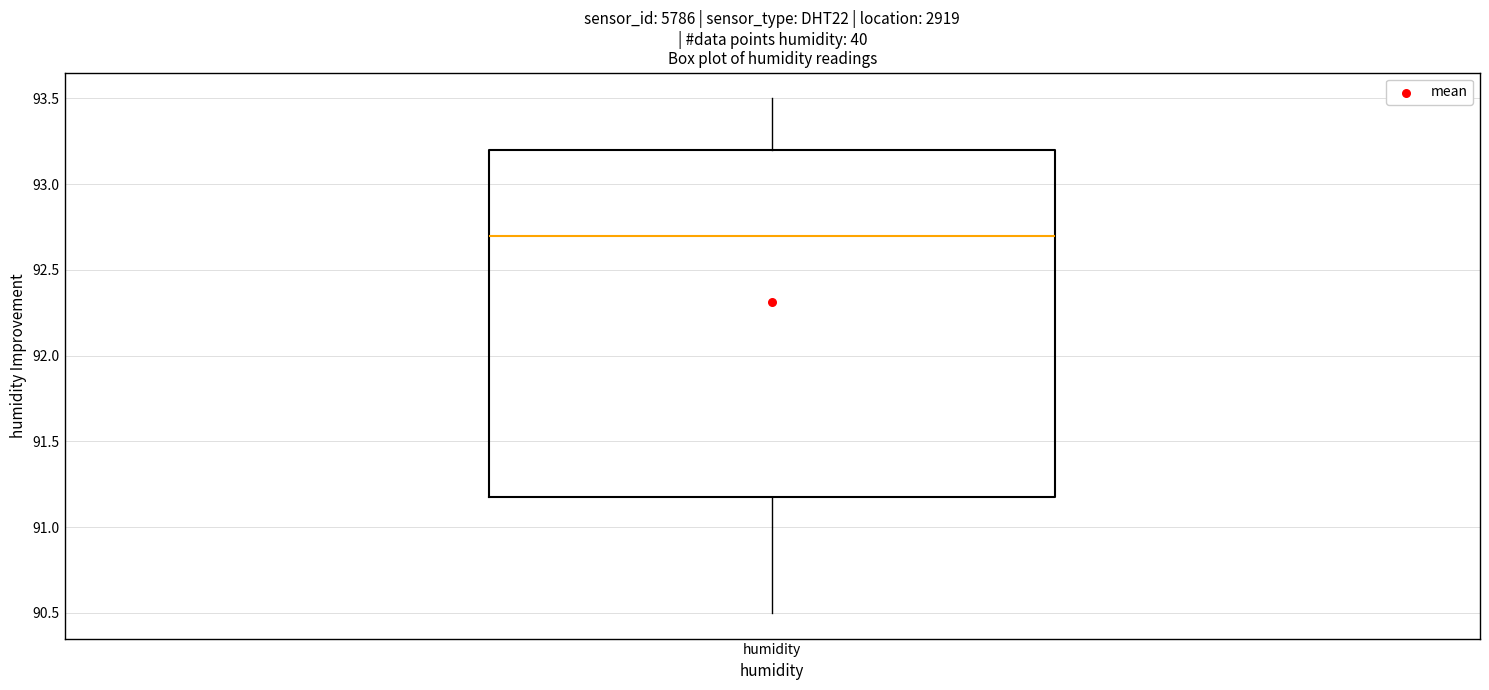

Transcribe this box plot: give where the median line is, the range the box spans, and where the two whiskers end, as read against the y-axis. The values are not printed on the chart, so give them approximately, as read against the axis.

median 92.7, box 91.2 to 93.2, whiskers 90.5 to 93.5